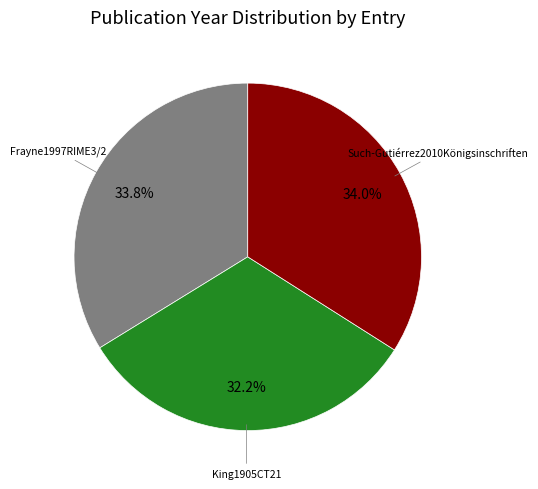

Is it true that King1905CT21 is 22% of the pie?

False